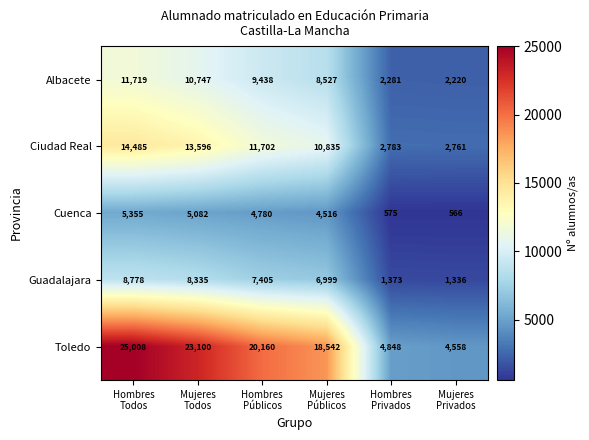

What is the maximum value shown in the chart?

25008